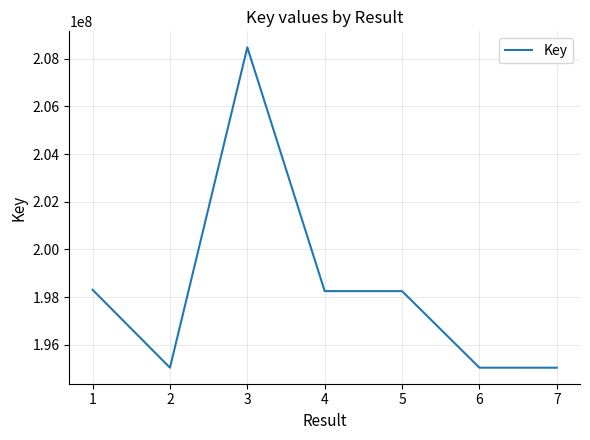

True or false: the data shows 87127975 at 1.

False